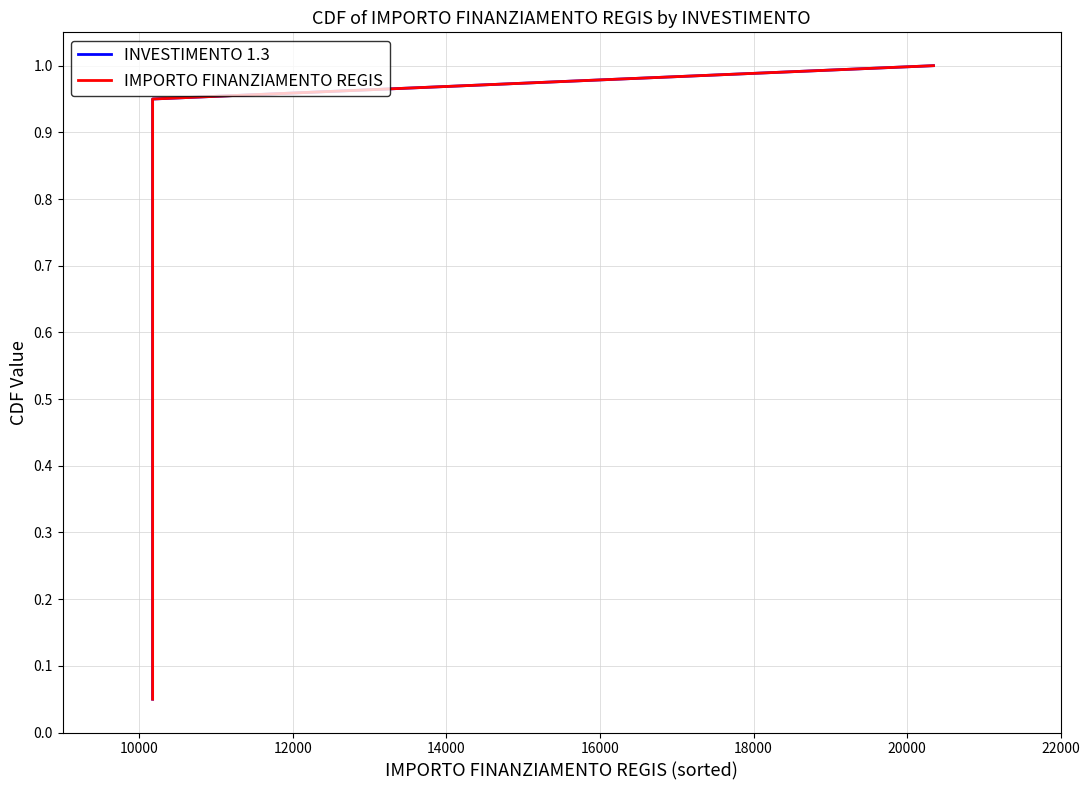

How many series are shown in this chart?

2